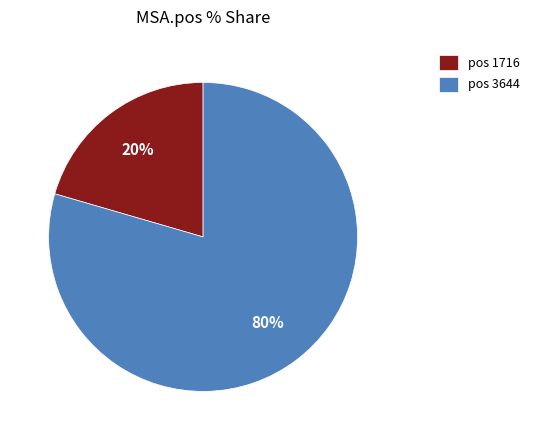

To the nearest percent, what portion does pos 3644 represent?

80%